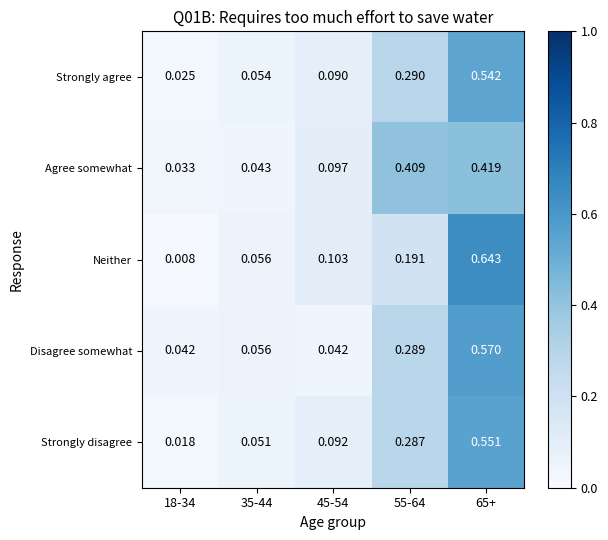

Is the value of Agree somewhat at 55-64 greater than the value of Strongly agree at 18-34?

Yes